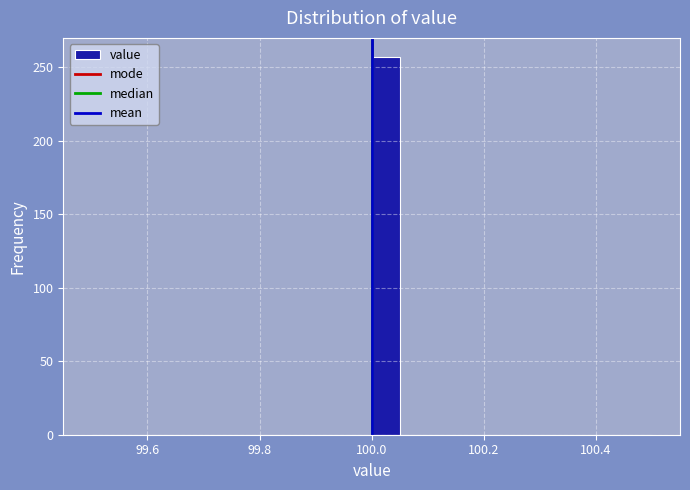

Read against the x-axis, roughly where is the centre of the tallest bar?

100.02